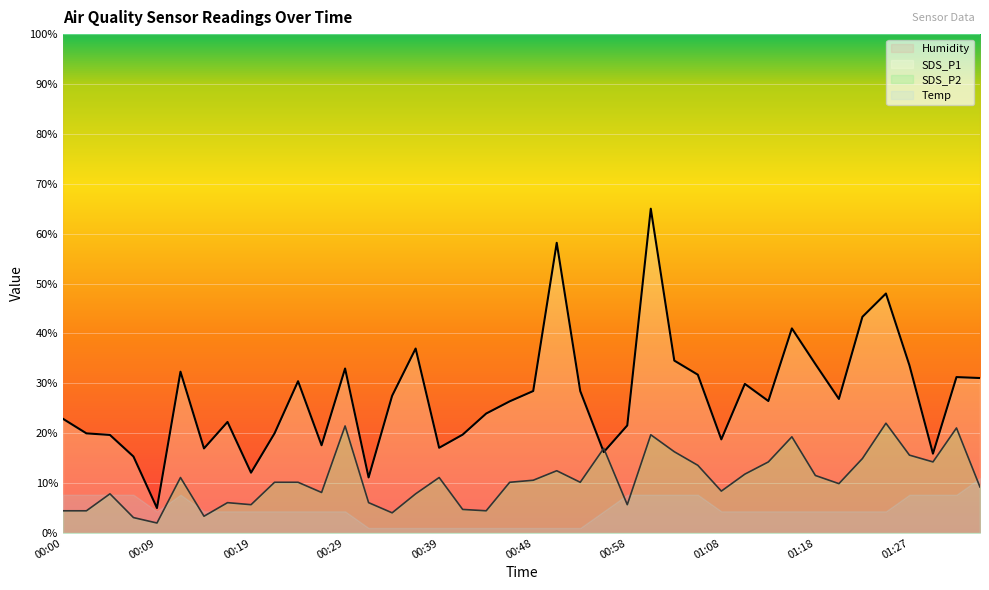

True or false: SDS_P2 has a value of 17.3 at 01:20.

False